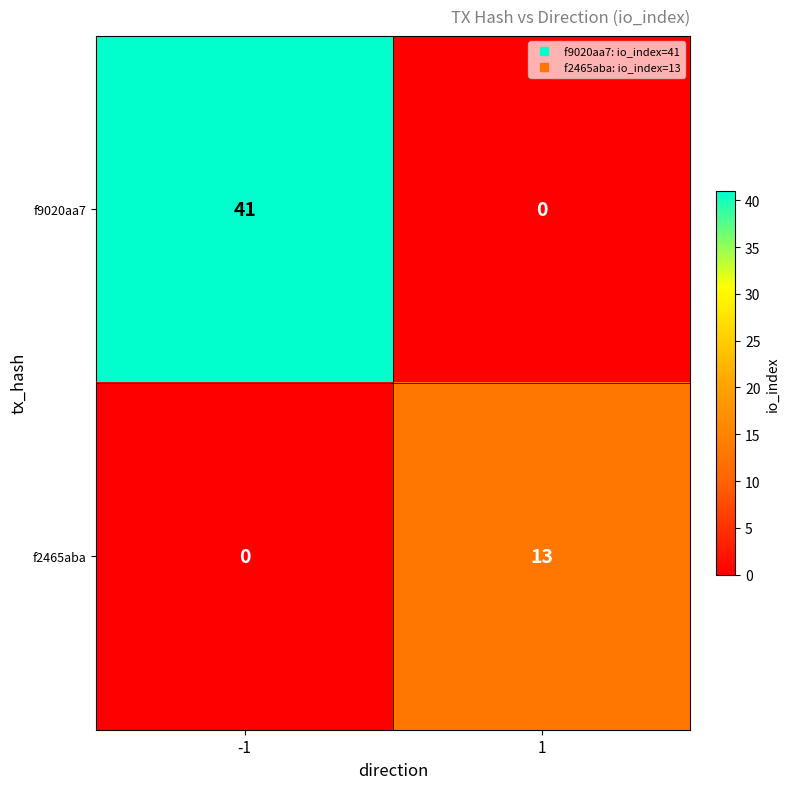

How many values in the f9020aa7 series are below 41?

1